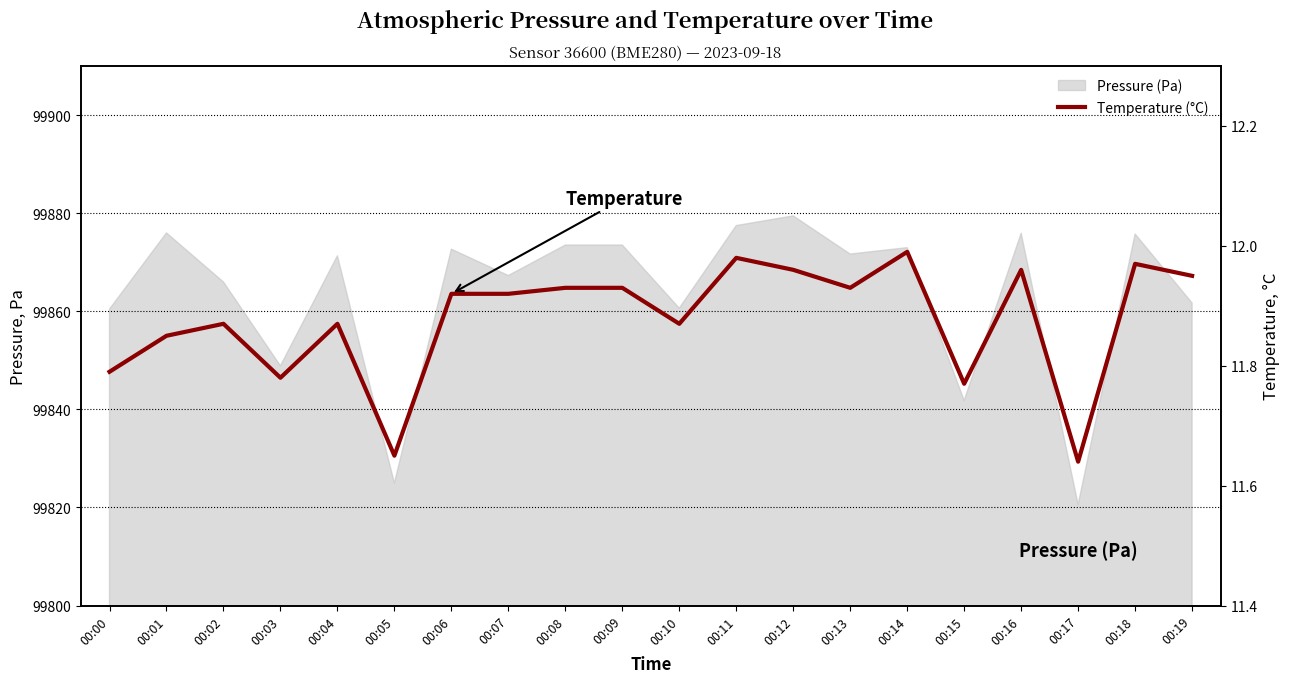

True or false: there are more than 2 points higher than both neighbors.

True